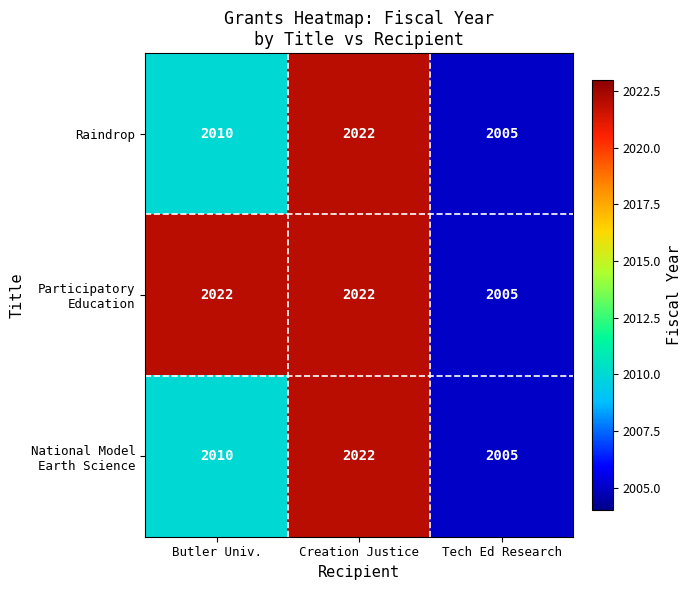

What is the difference between the Raindrop values at Tech Ed Research and Creation Justice?

17